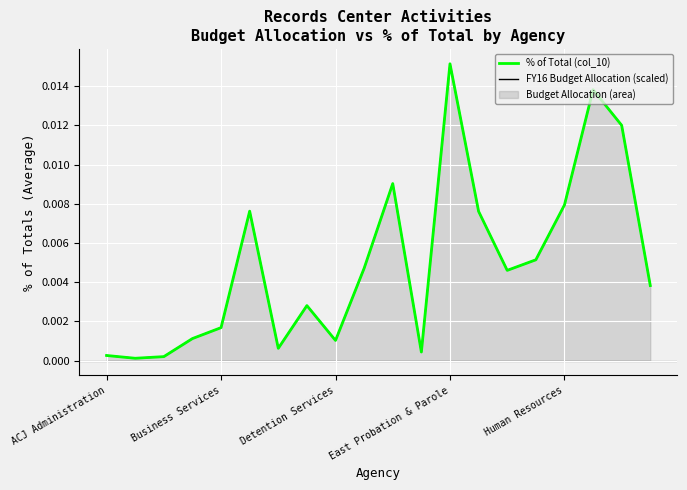

How many lines are shown in the chart?

2